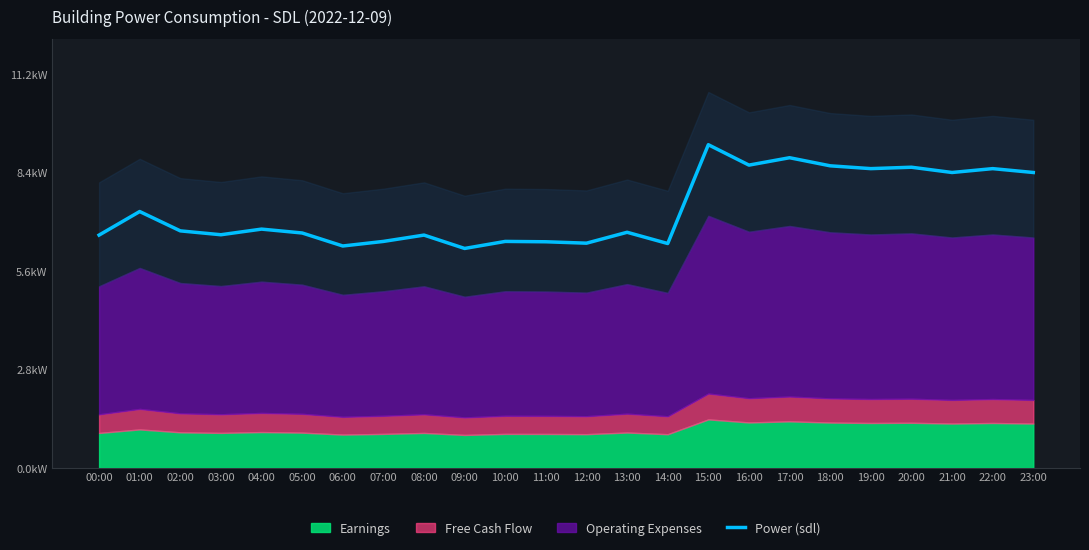

What is the sum of the values at 18:00 and 16:00?

17.2